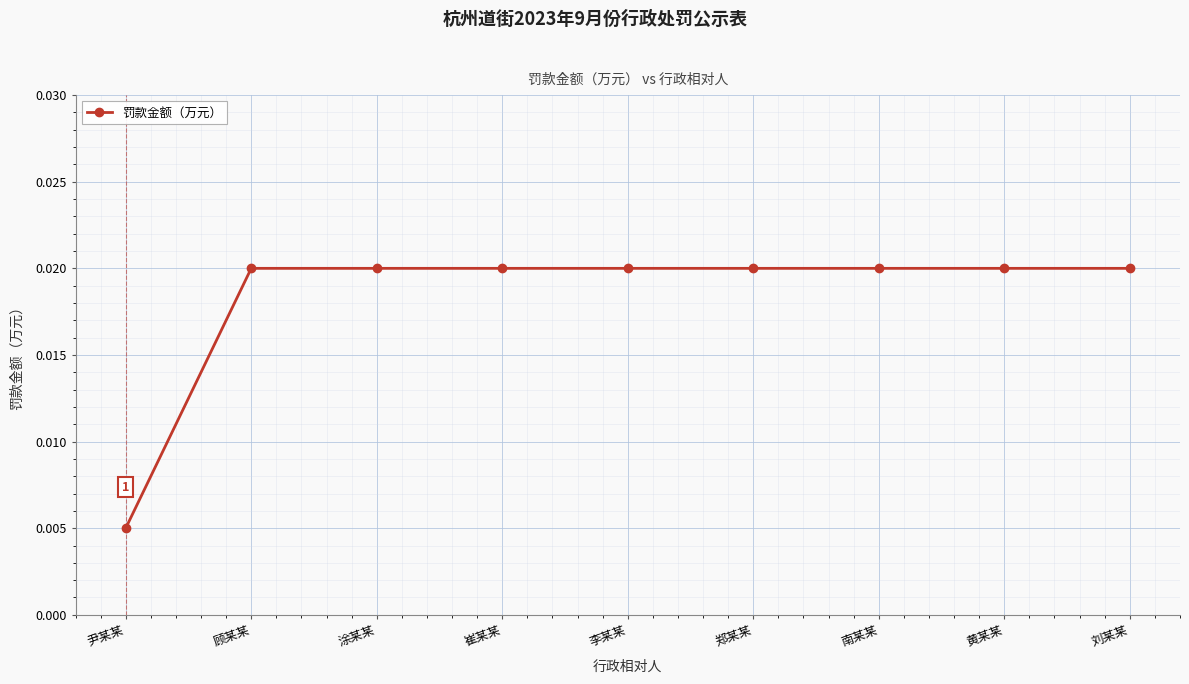

Where is the data nearest to the value 0?

尹某某